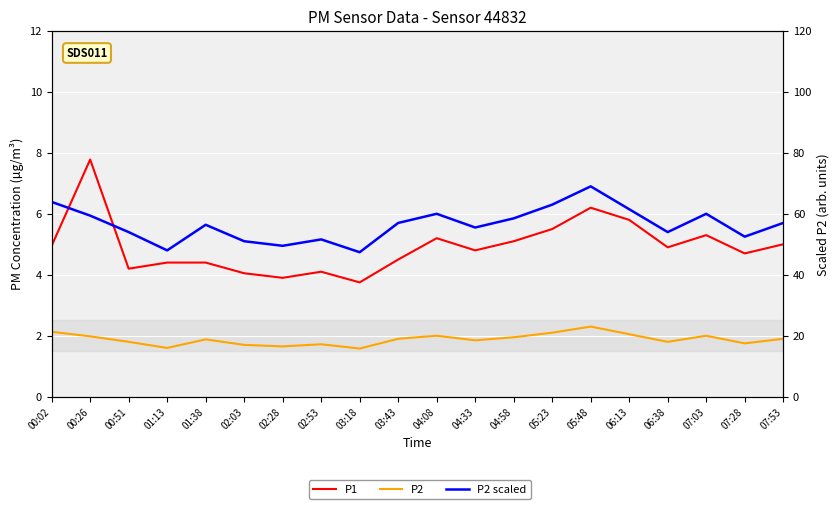

How many lines are shown in the chart?

3